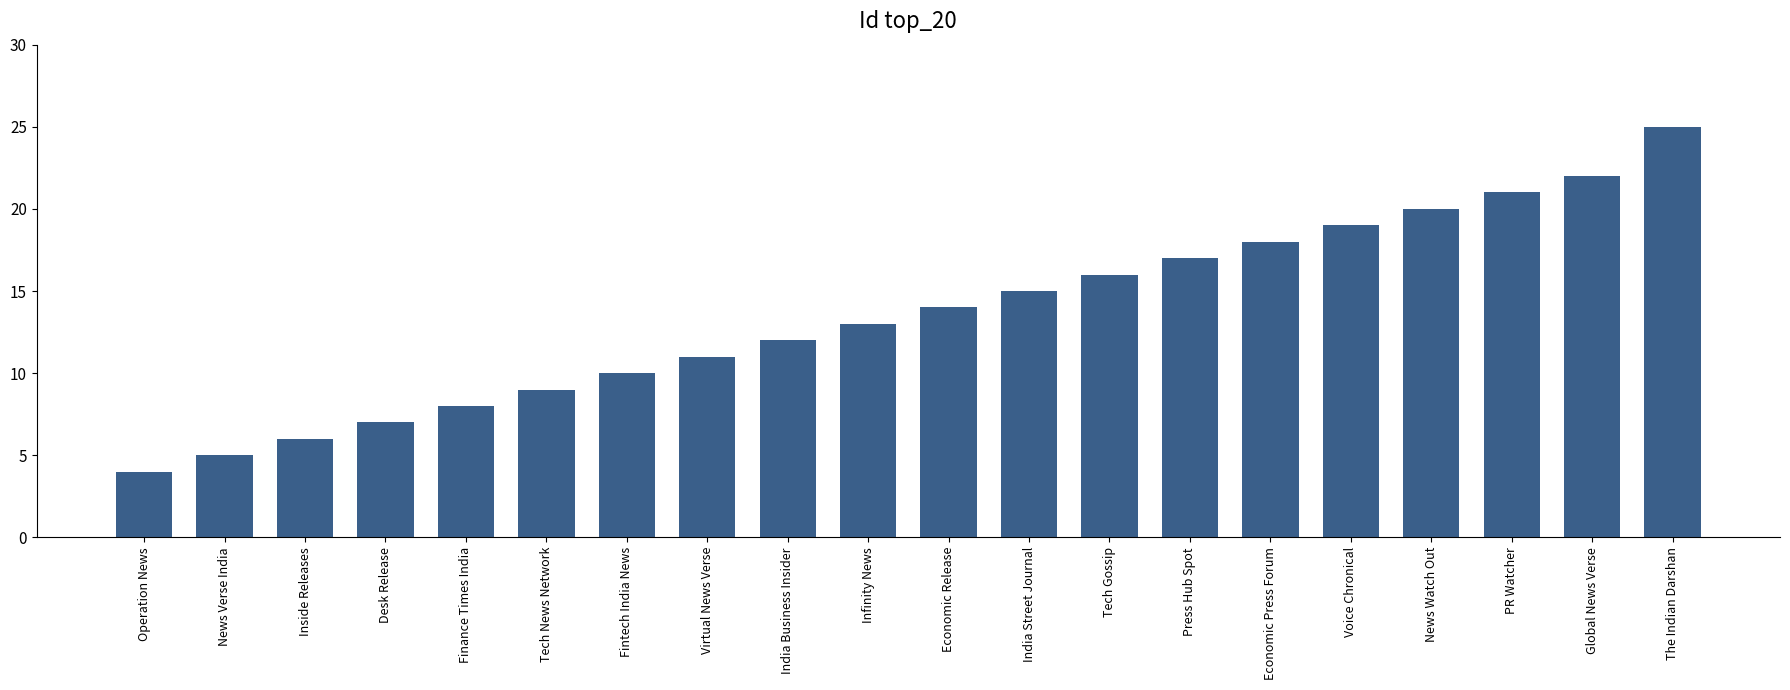

Reading right to left, extract all data points from this chart.

The Indian Darshan=25	Global News Verse=22	PR Watcher=21	News Watch Out=20	Voice Chronical=19	Economic Press Forum=18	Press Hub Spot=17	Tech Gossip=16	India Street Journal=15	Economic Release=14	Infinity News=13	India Business Insider=12	Virtual News Verse=11	Fintech India News=10	Tech News Network=9	Finance Times India=8	Desk Release=7	Inside Releases=6	News Verse India=5	Operation News=4